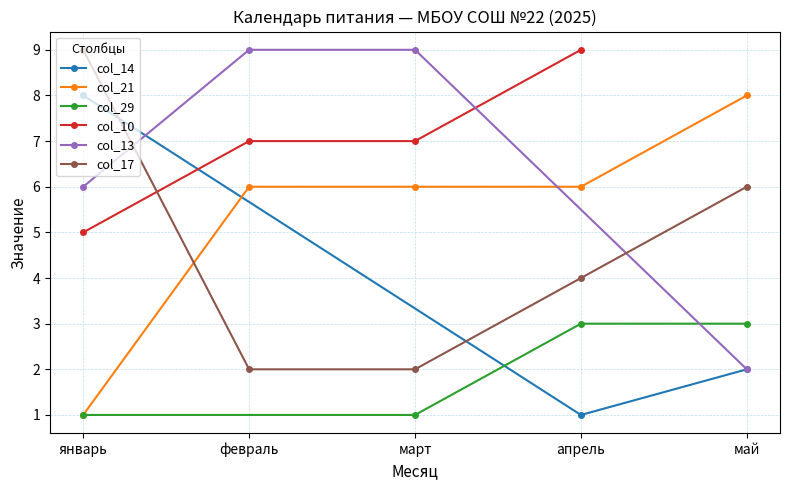

The value at январь is 8. True or false?

True